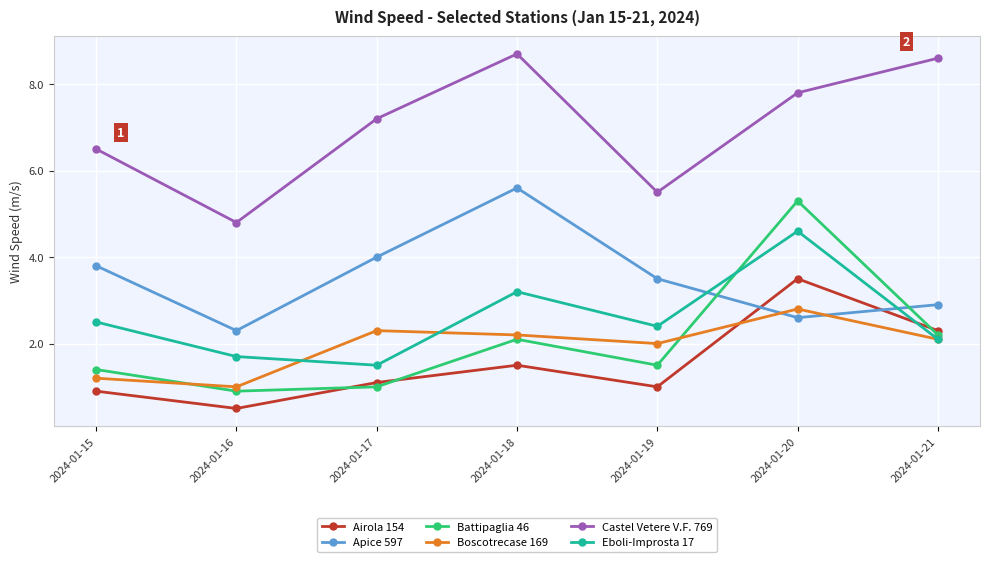

Which category has the highest value in the Airola 154 series?

2024-01-20